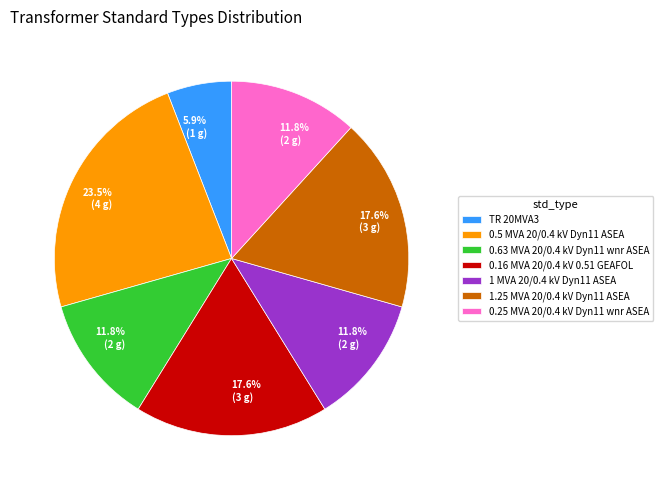

Is the sum of 1 MVA 20/0.4 kV Dyn11 ASEA and 0.63 MVA 20/0.4 kV Dyn11 wnr ASEA greater than half?

No